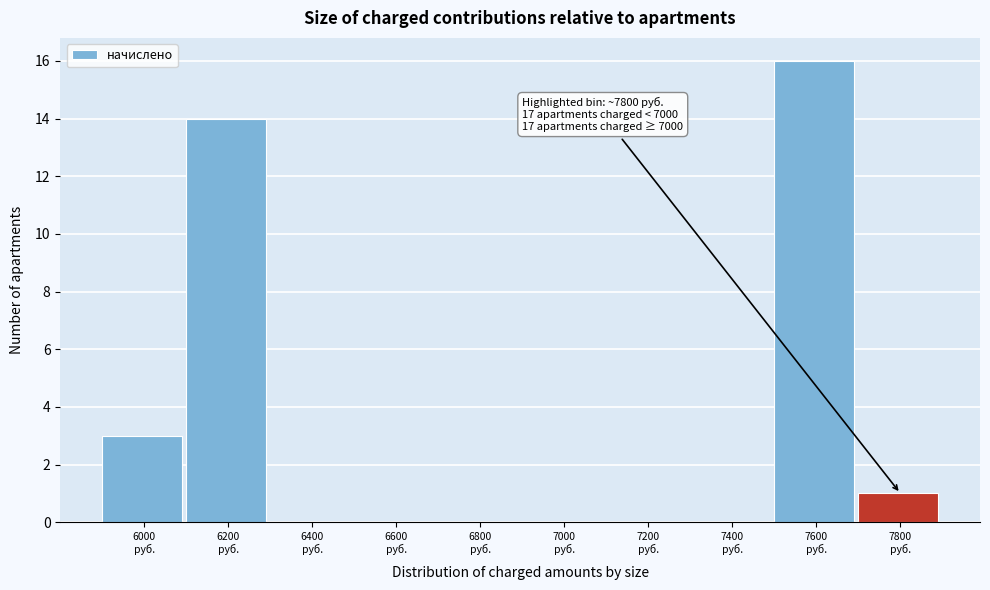

What is the sum of all values?

34